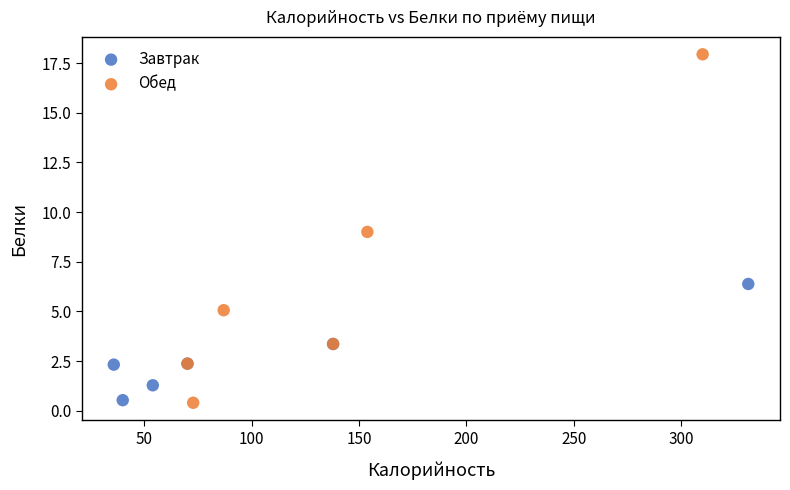

Which series has the largest Y range (max minus min)?

Обед